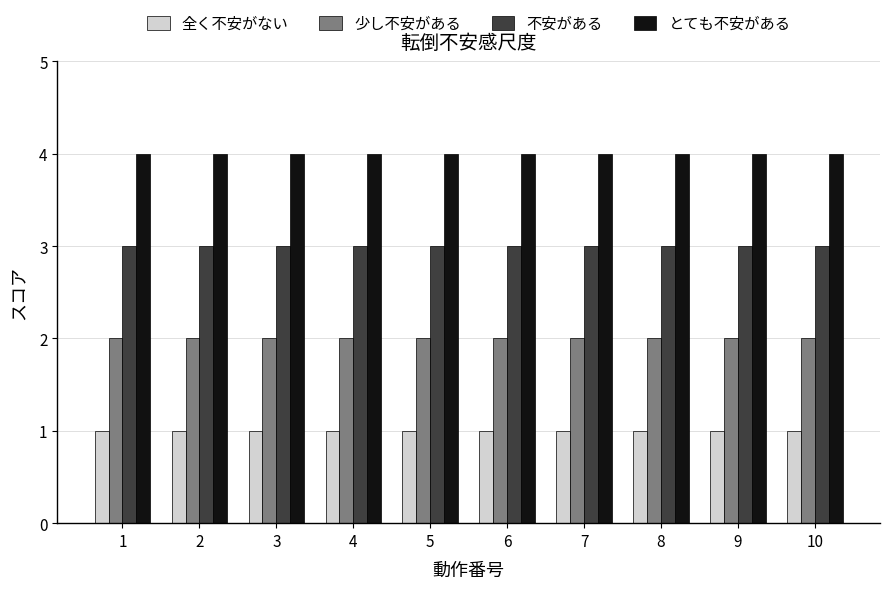

What is the difference between the highest and lowest values at 3?

3